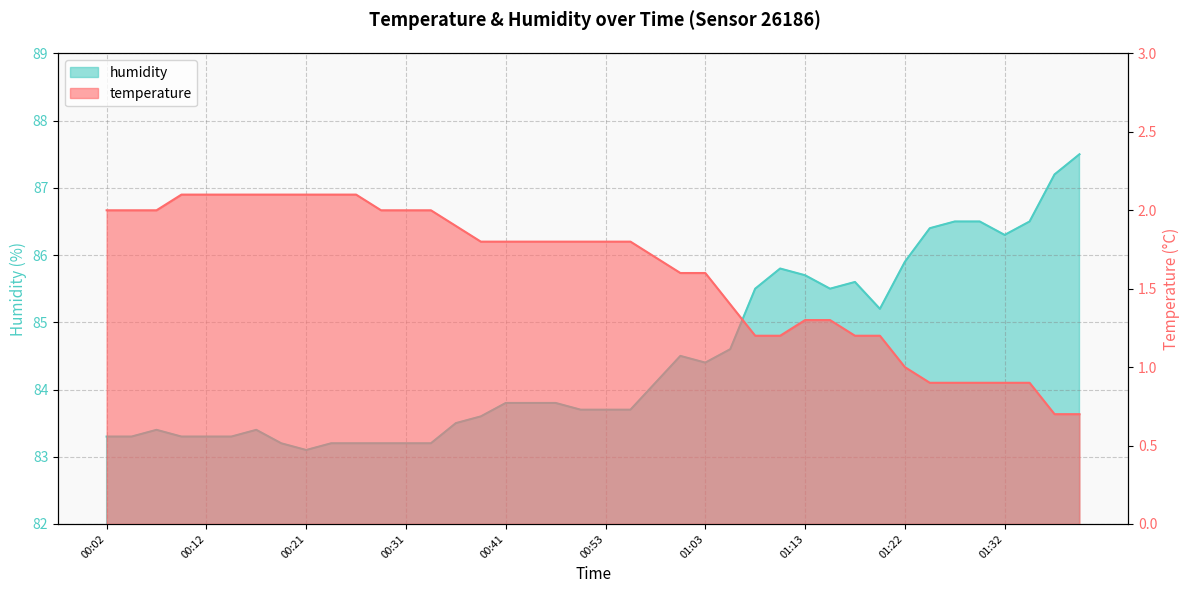

Which label corresponds to the largest value in the chart?

01:40